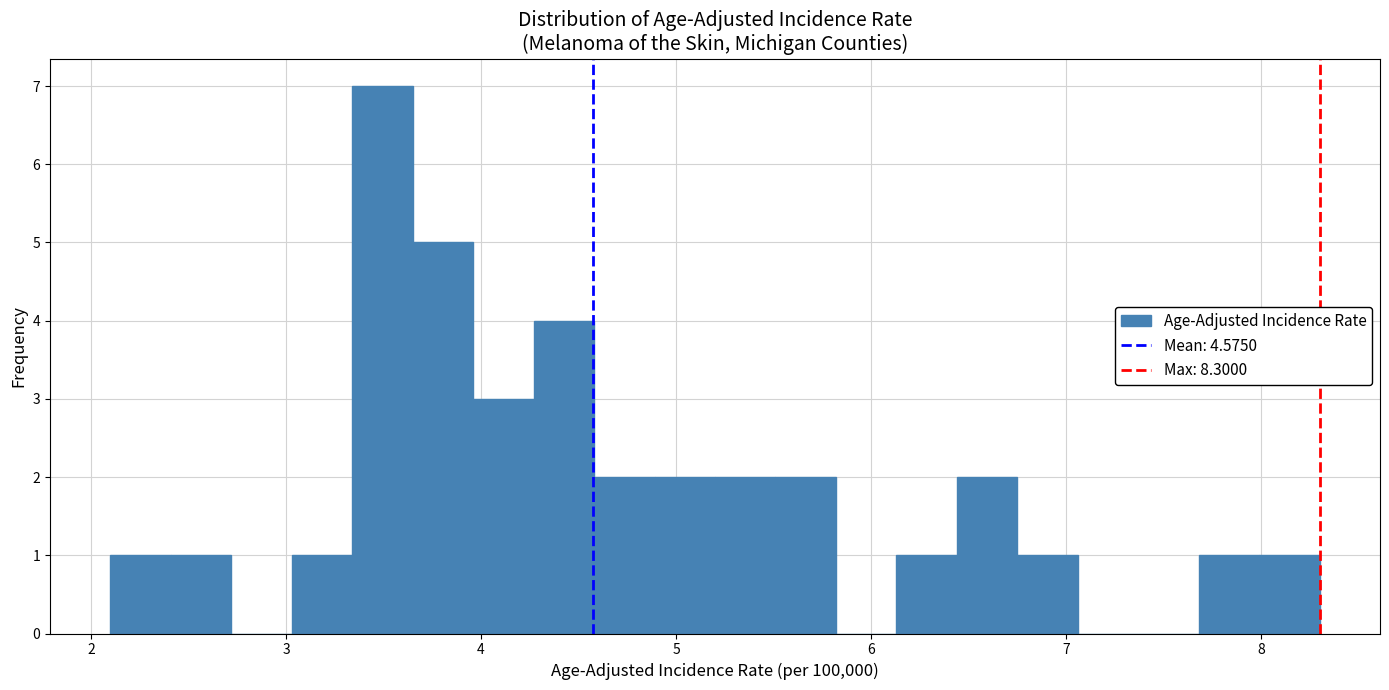

Read against the x-axis, roughly where is the centre of the tallest bar?

3.5